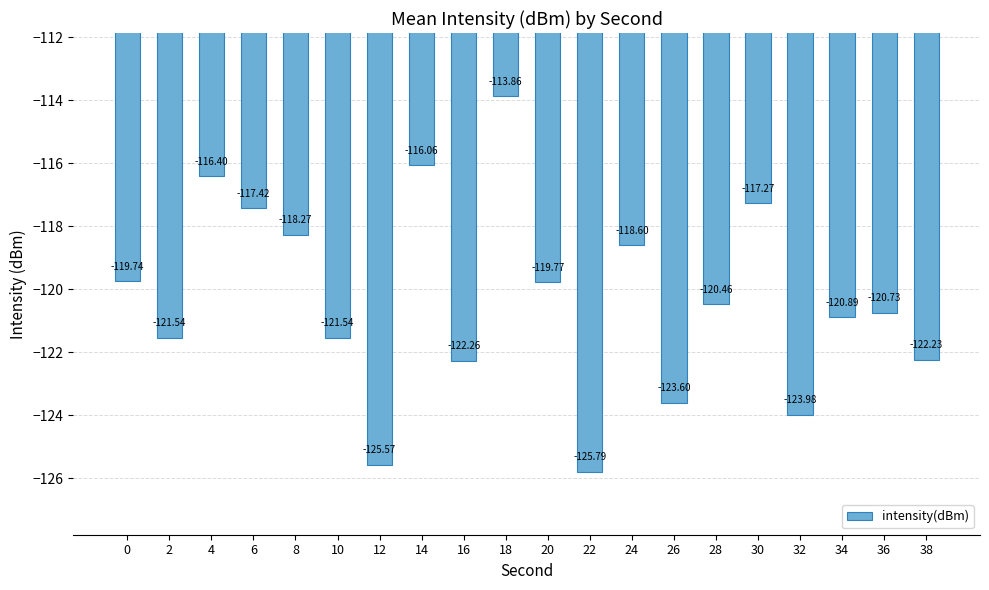

Where is the data nearest to the value -119?

24